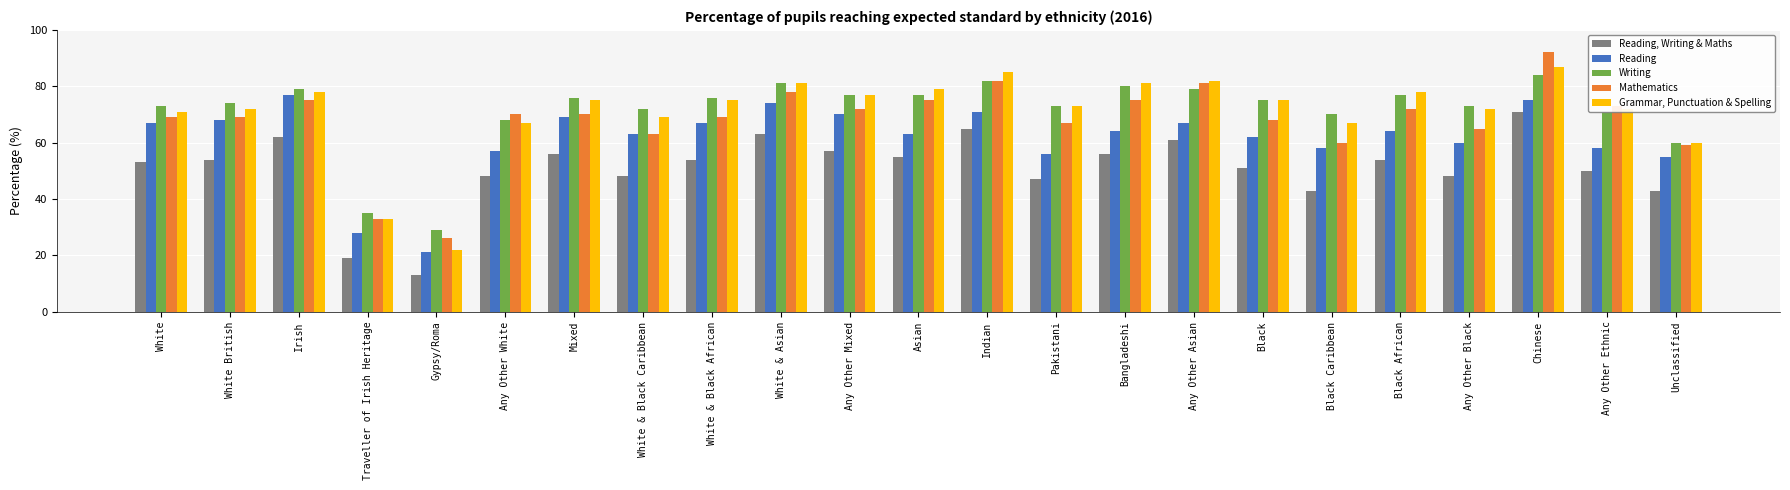

What is the difference between the highest and lowest values at Any Other Mixed?

20